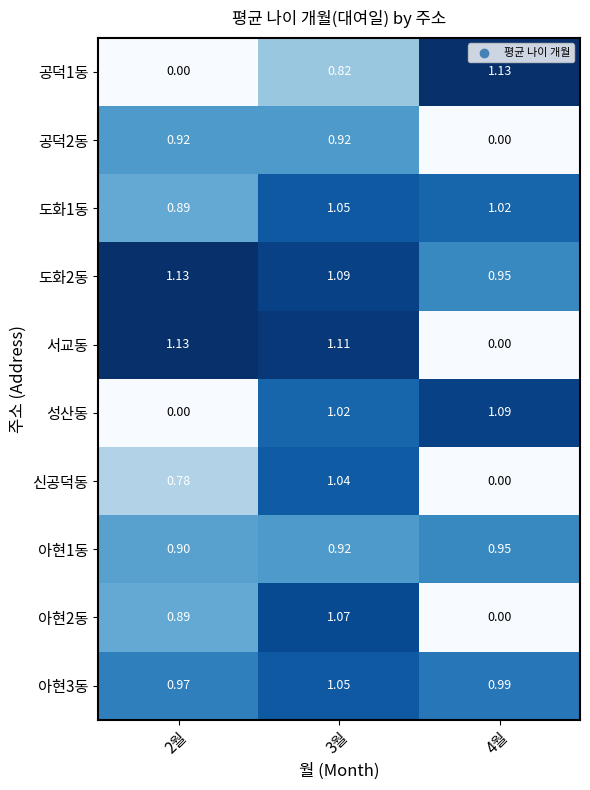

Between 3월 and 4월, which series saw the biggest shift?

서교동